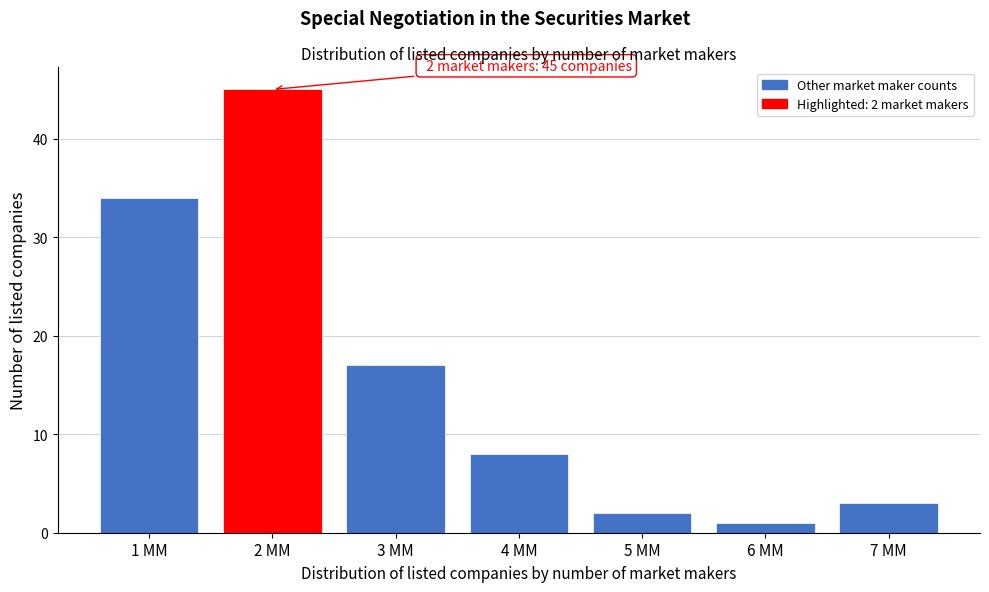

Which range on the x-axis has the tallest bar?

1.5 to 2.5